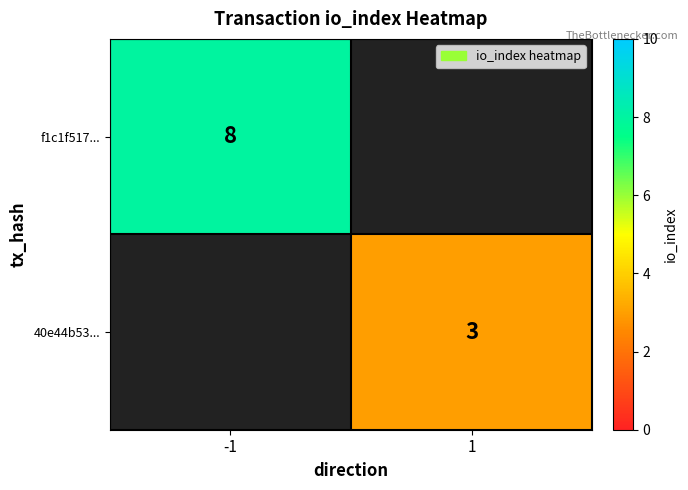

True or false: 40e44b53... has a value of 0.9 at 1.

False